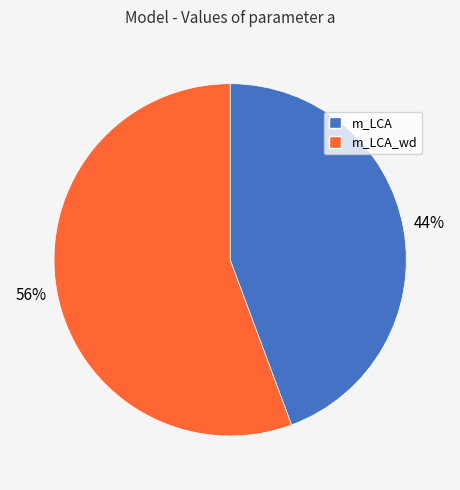

To the nearest percent, what is the average slice percentage?

50%